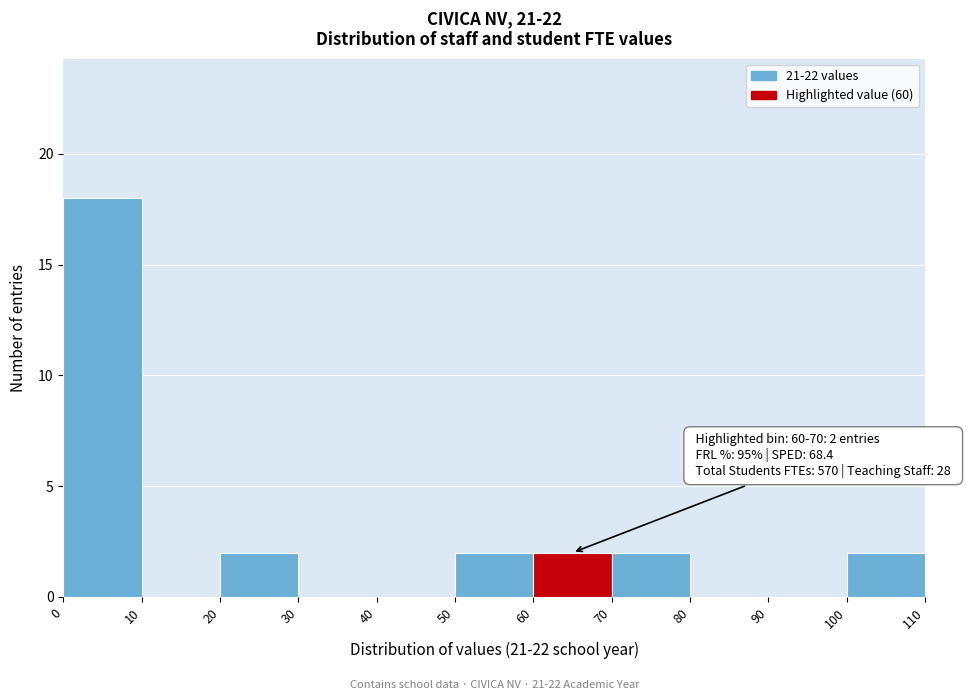

Which range on the x-axis has the tallest bar?

0 to 10